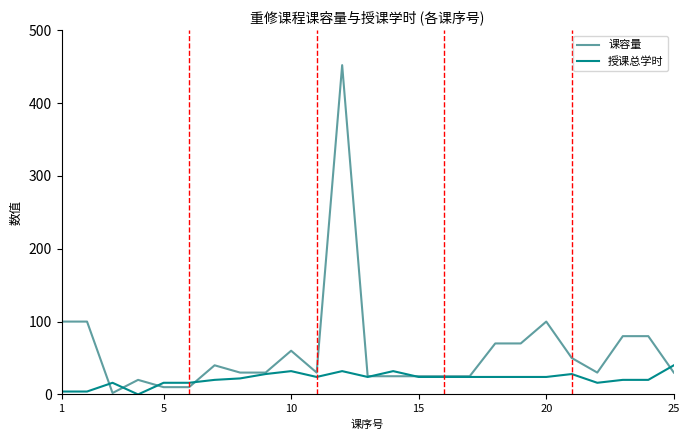

What are all the series names shown in the legend?

课容量, 授课总学时